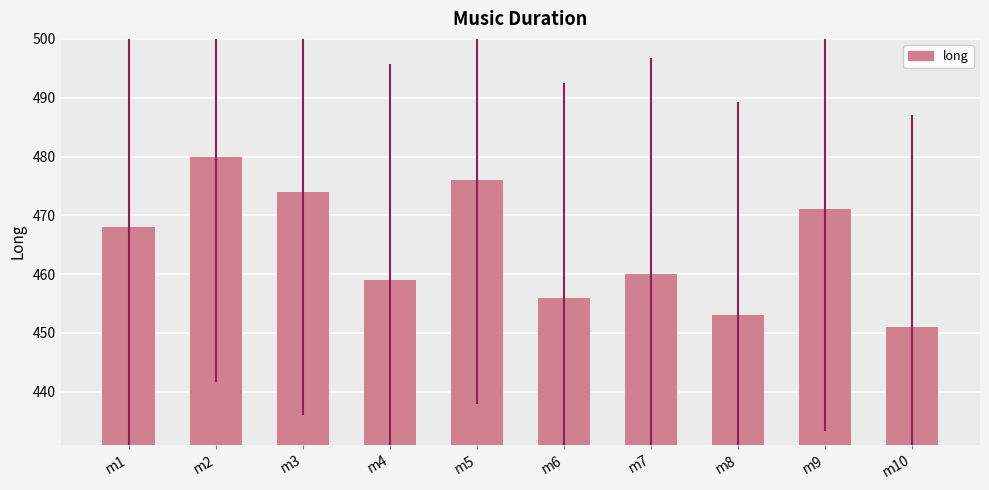

Which has a higher value, m9 or m2?

m2